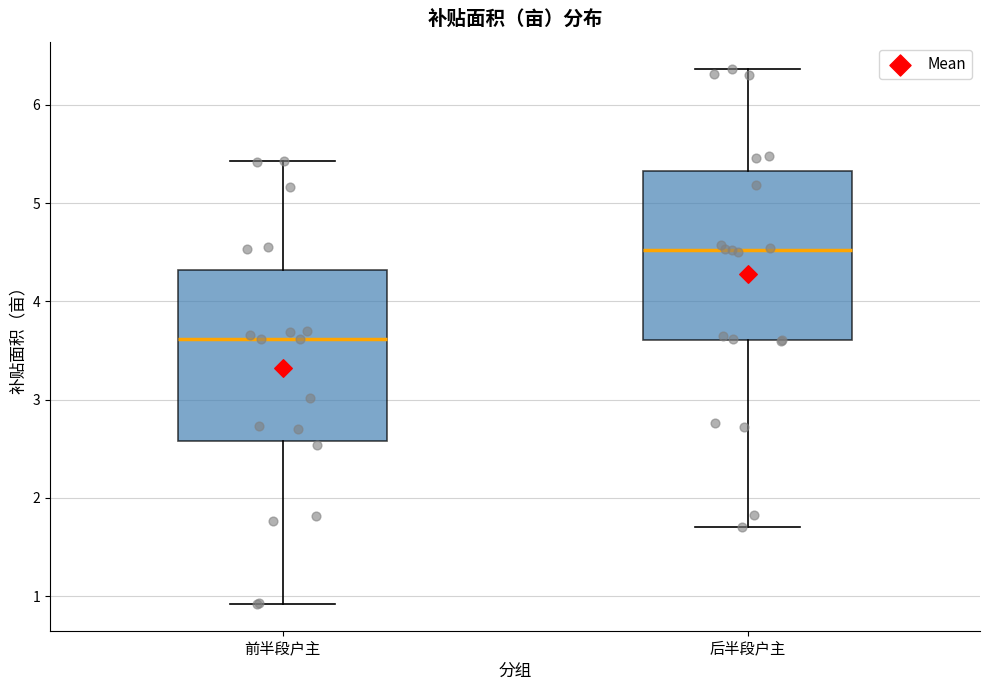

Reading left to right, read every box against the y-axis: the position of its median line, the range the box covers, and the ends of its whiskers. The values are not printed on the chart, so give them approximately, as read against the axis.

前半段户主: median 3.6, box 2.6 to 4.3, whiskers 0.9 to 5.4
后半段户主: median 4.5, box 3.6 to 5.3, whiskers 1.7 to 6.4